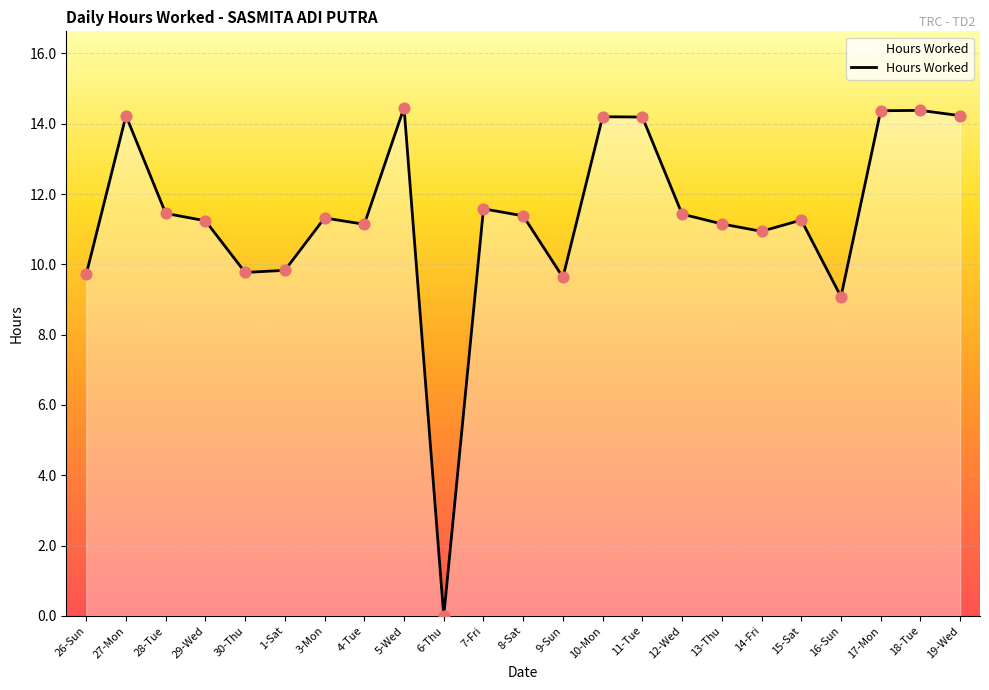

What is the ratio of the value at 28-Tue to the value at 30-Thu?

1.2